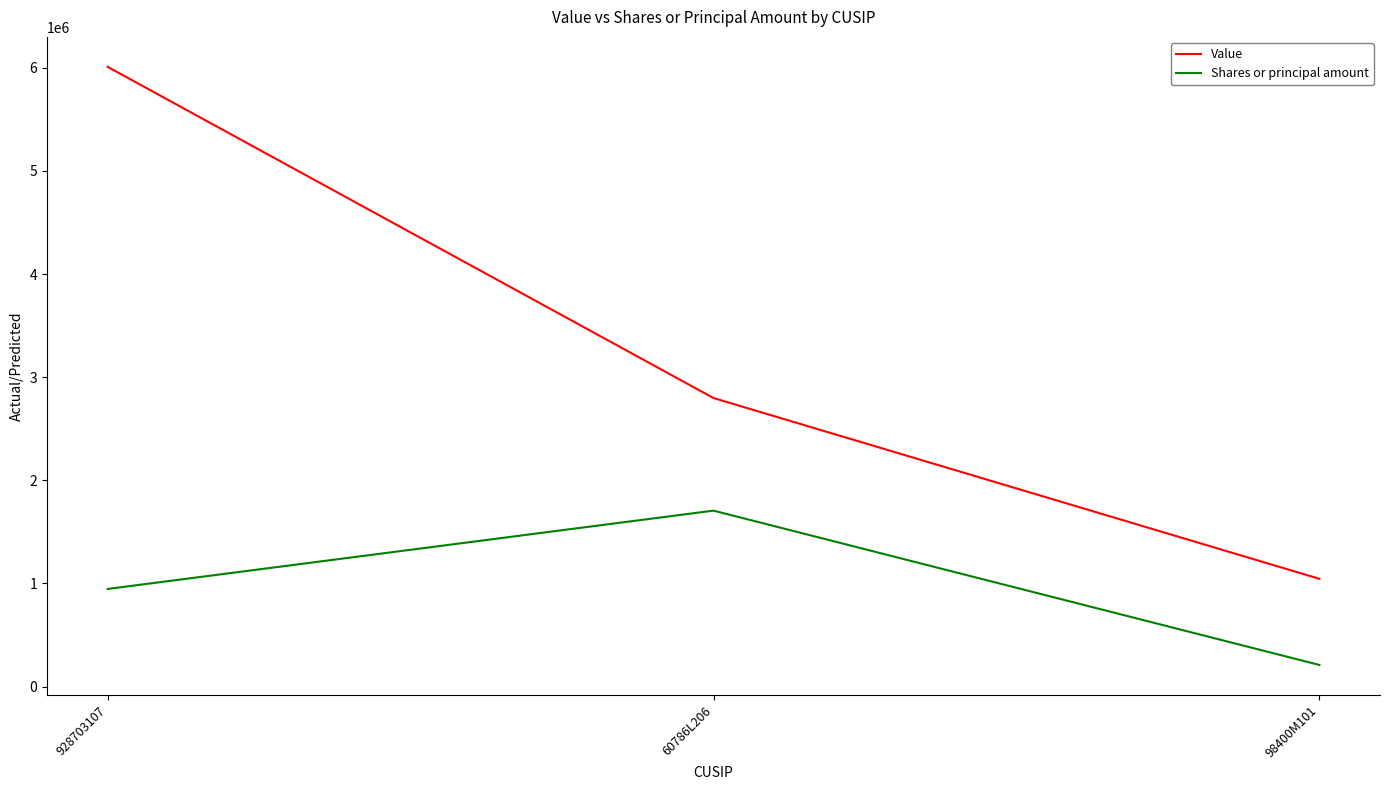

Count the number of categories in the chart.

3